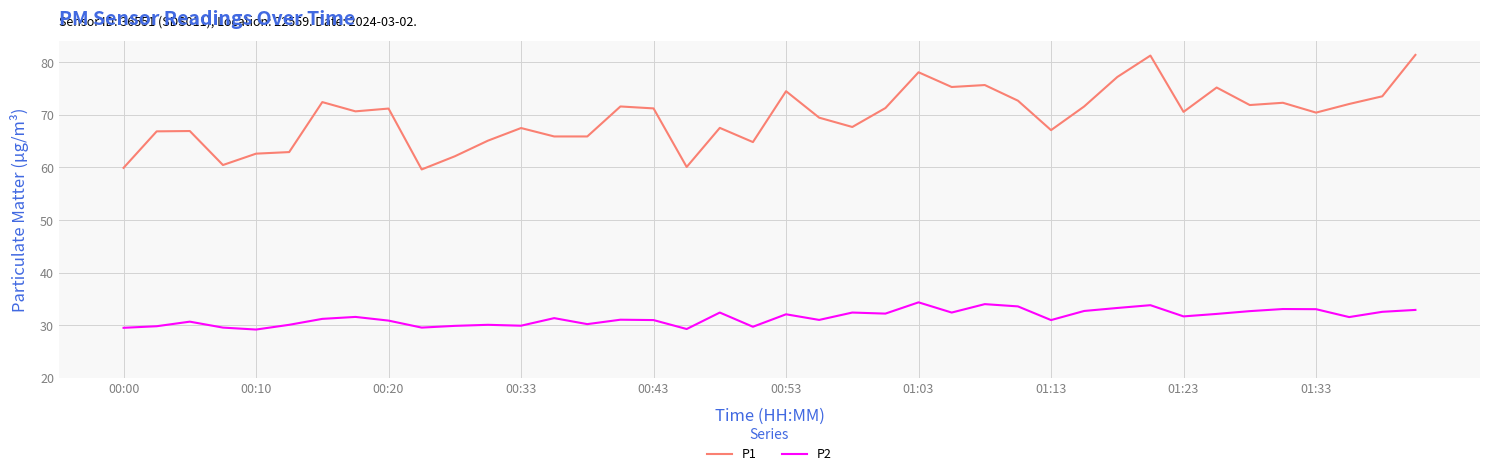

Which series has the widest spread of values?

P1